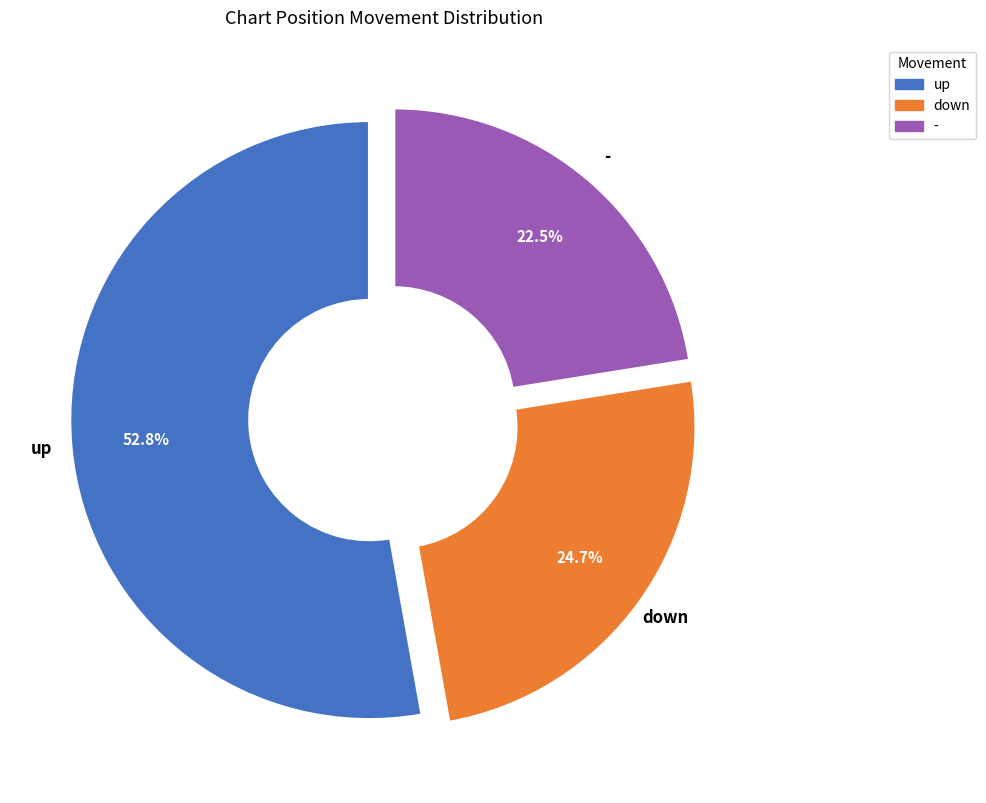

To the nearest percent, what is the difference between the - and up slice percentages?

30%